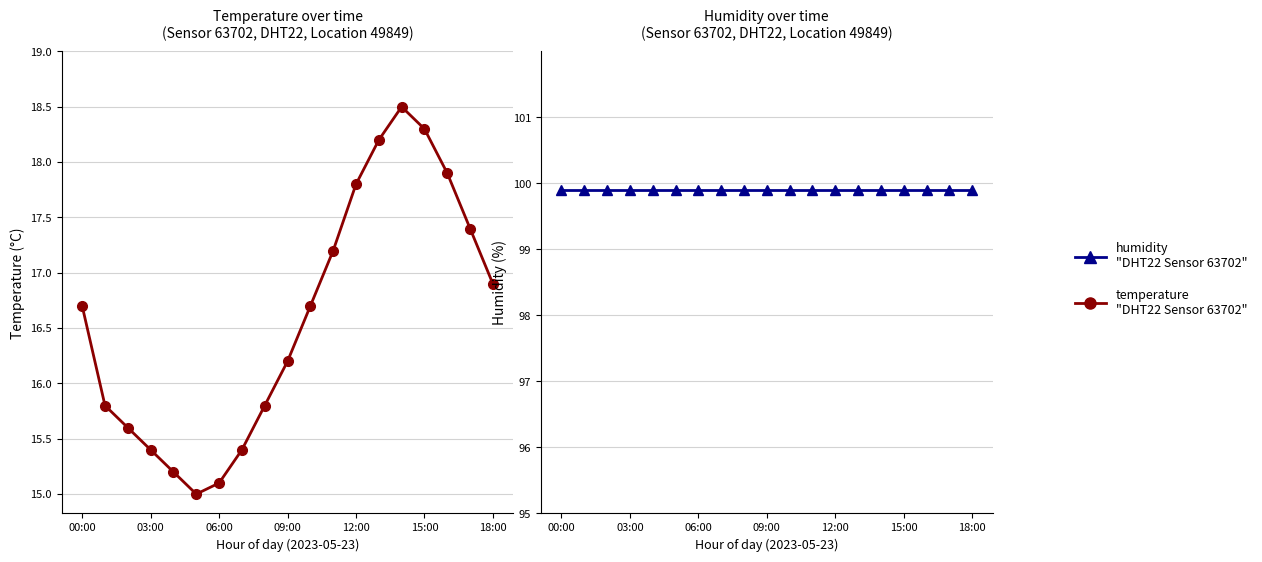

Rank the series by their average value, from highest to lowest.

humidity
"DHT22 Sensor 63702", temperature
"DHT22 Sensor 63702"